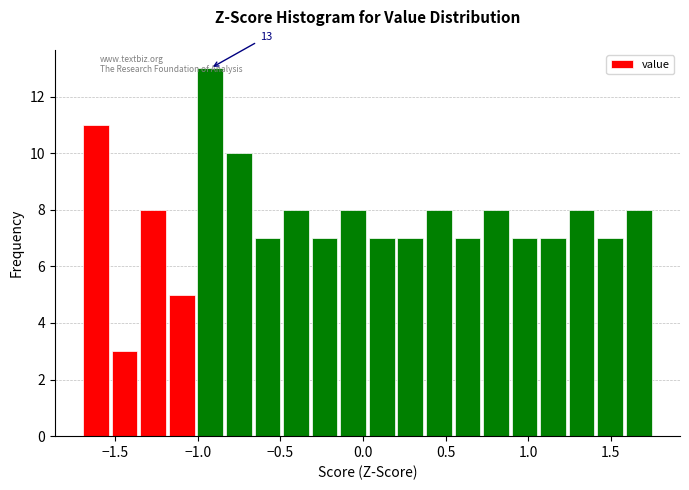

Around what value on the x-axis is the tallest bar? Give the approximate position of its centre, as read against the axis.

-0.90